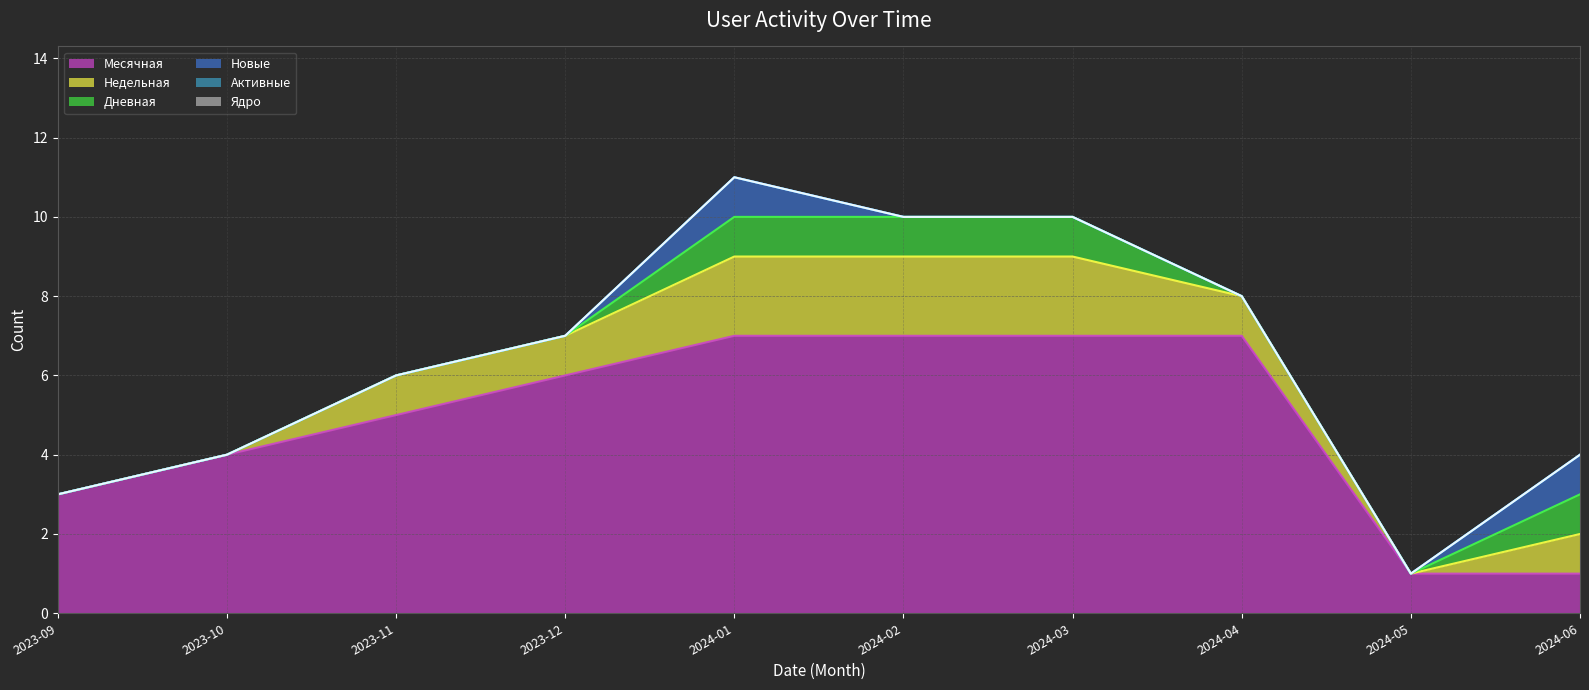

Is the value of Новые at 2023-10 greater than the value of Дневная at 2024-04?

No